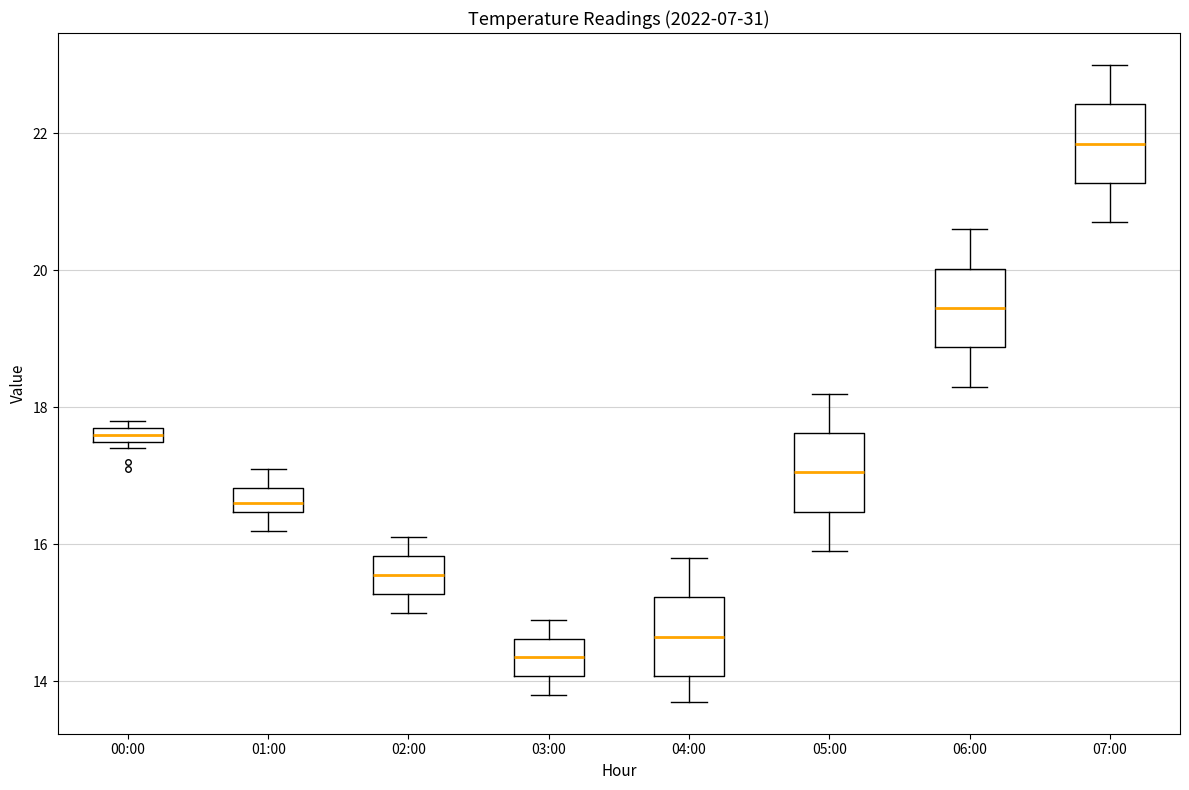

Which box has the highest median line?

07:00